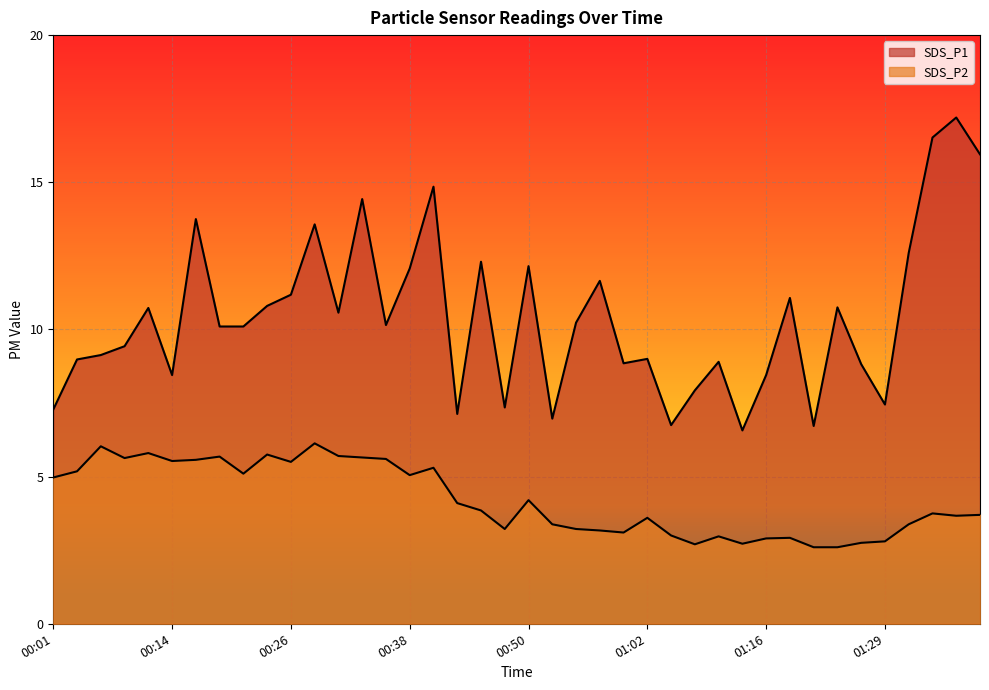

How many values in the SDS_P1 series are below 10?

18